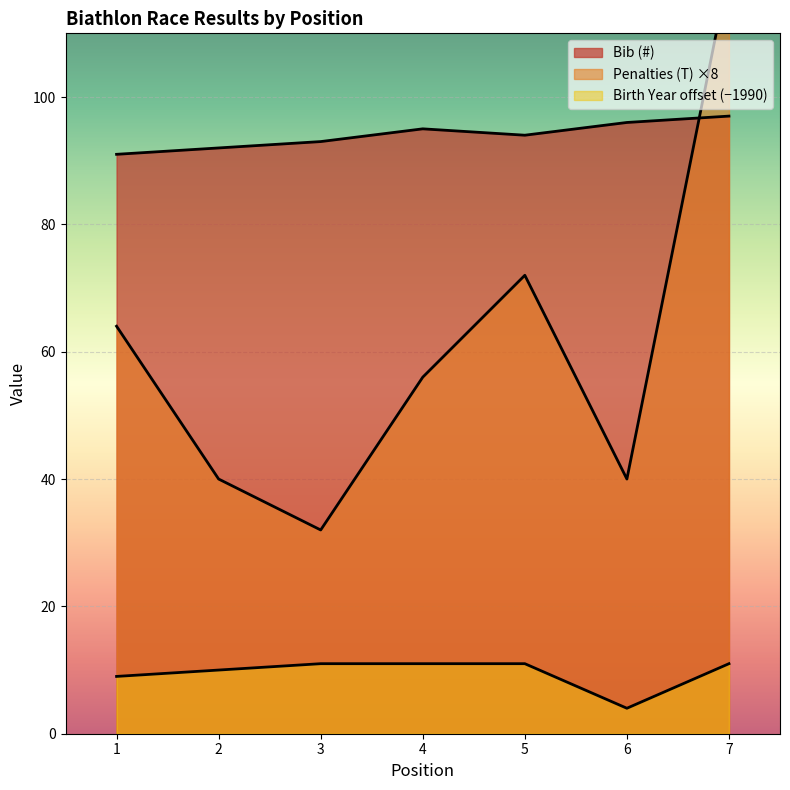

What is the lowest value of the Penalties (T) series?

32